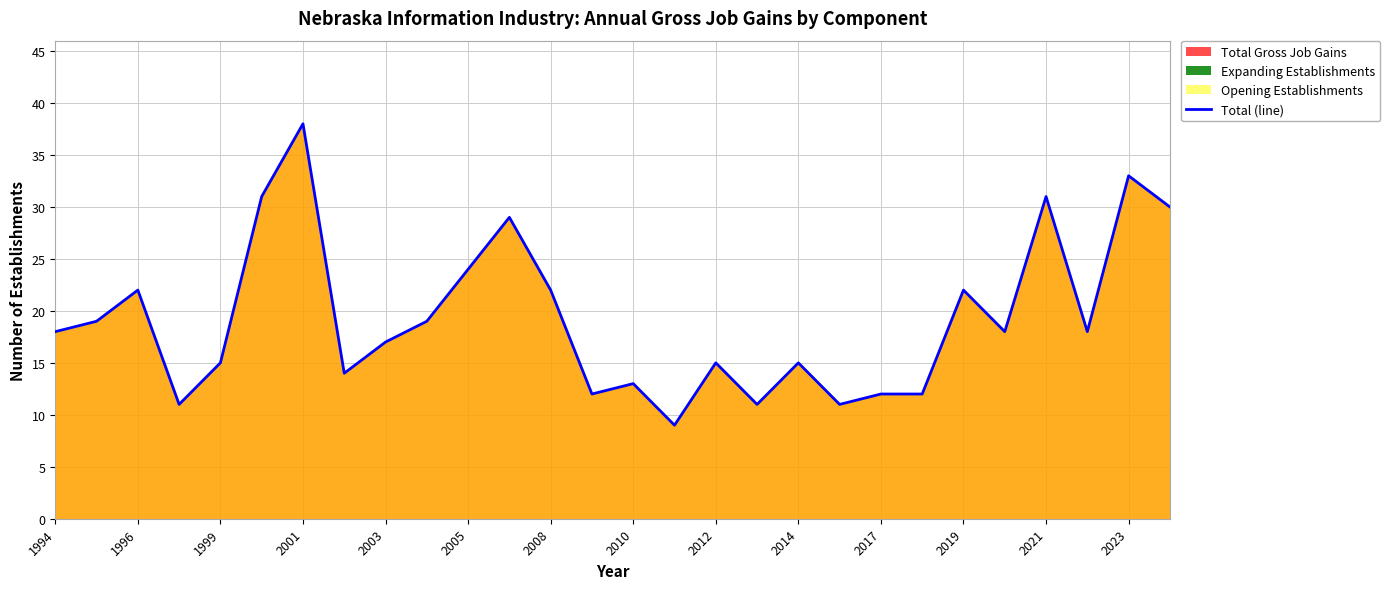

The Total (line) series shows 15 at 1999. True or false?

True